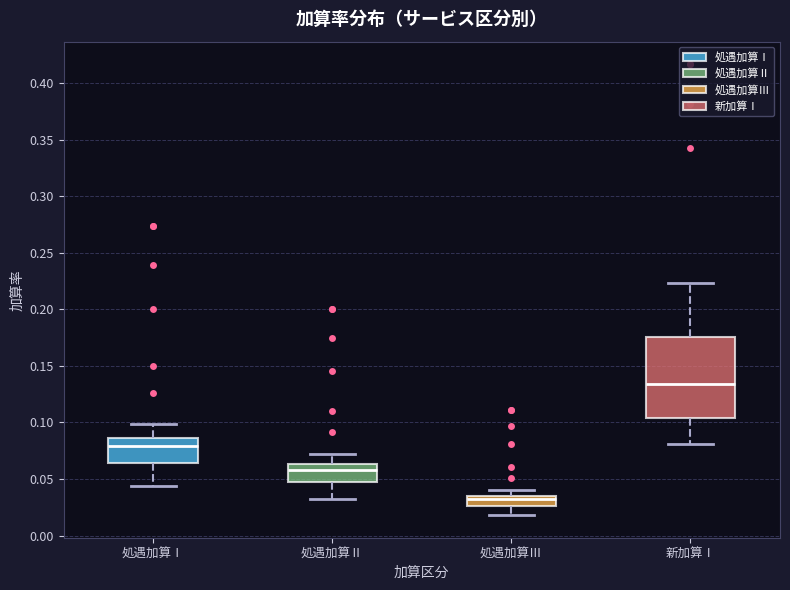

Where is the lower edge of the box for 処遇加算Ⅰ on the y-axis? The values are not printed on the chart, so give them approximately, as read against the axis.

0.065